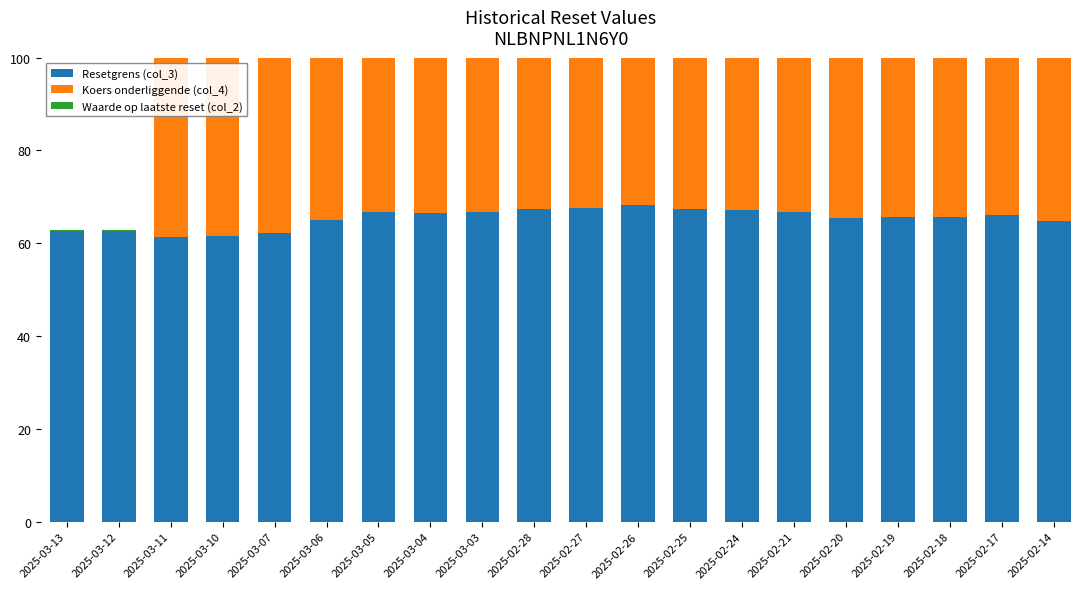

What is the label of the 5th bar from the right?

2025-02-20